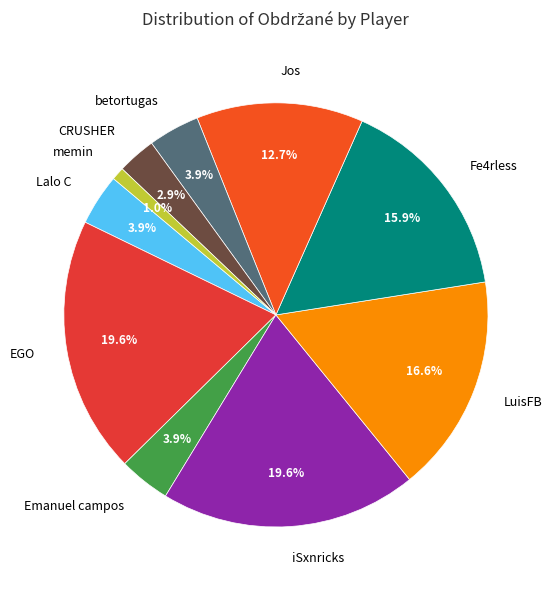

Do EGO and CRUSHER together represent more than half of the pie?

No